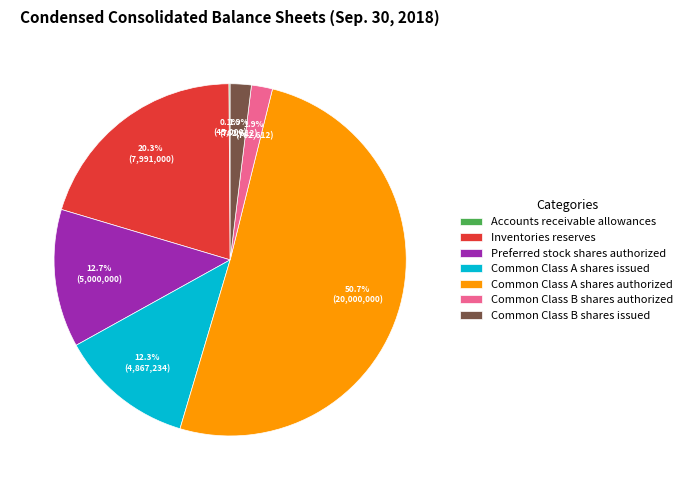

Which has a higher value, Common Class B shares authorized or Inventories reserves?

Inventories reserves